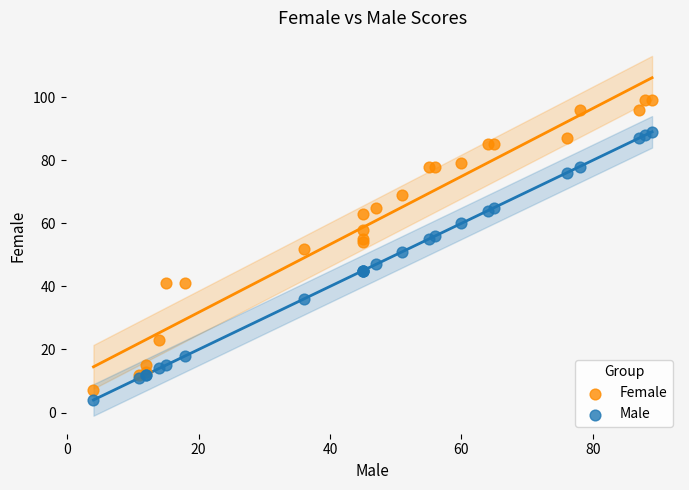

Which series has the largest Y range (max minus min)?

Female